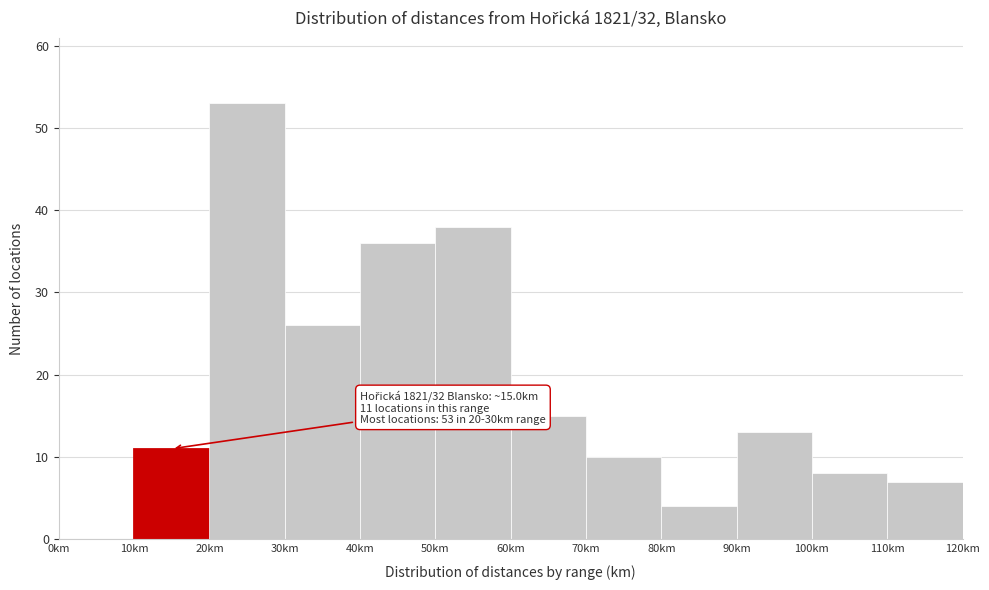

Over which range of the x-axis is the bar tallest?

20 to 30